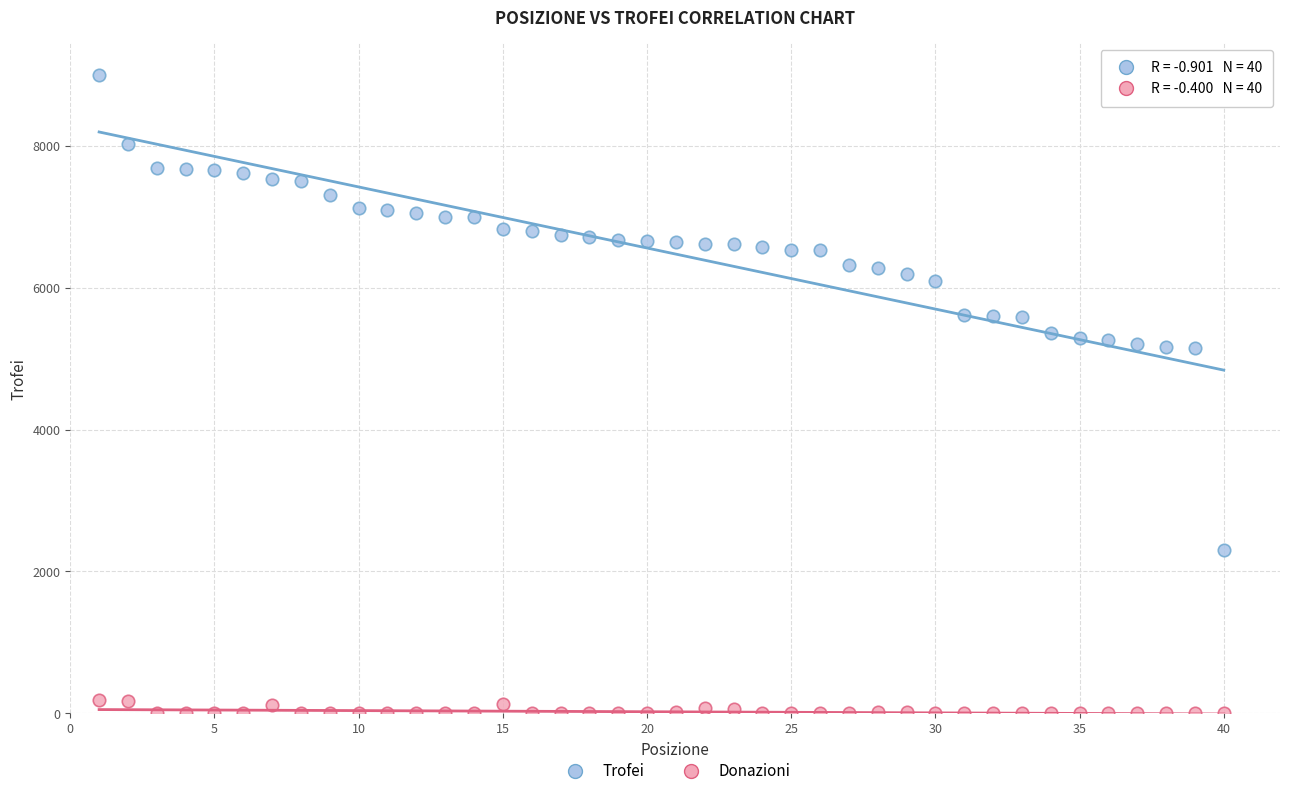

Which series contains the lowest Y value?

Donazioni